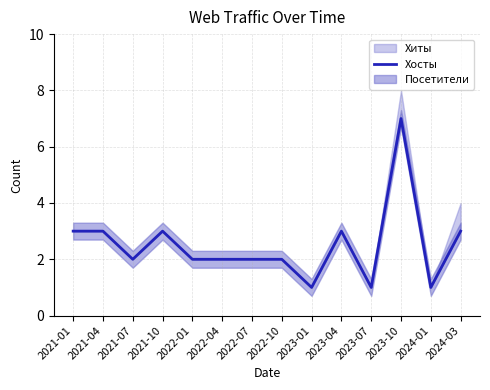

Rank the categories by value from lowest to highest.

2023-01, 2023-07, 2024-01, 2021-07, 2022-01, 2022-04, 2022-07, 2022-10, 2021-01, 2021-04, 2021-10, 2023-04, 2024-03, 2023-10